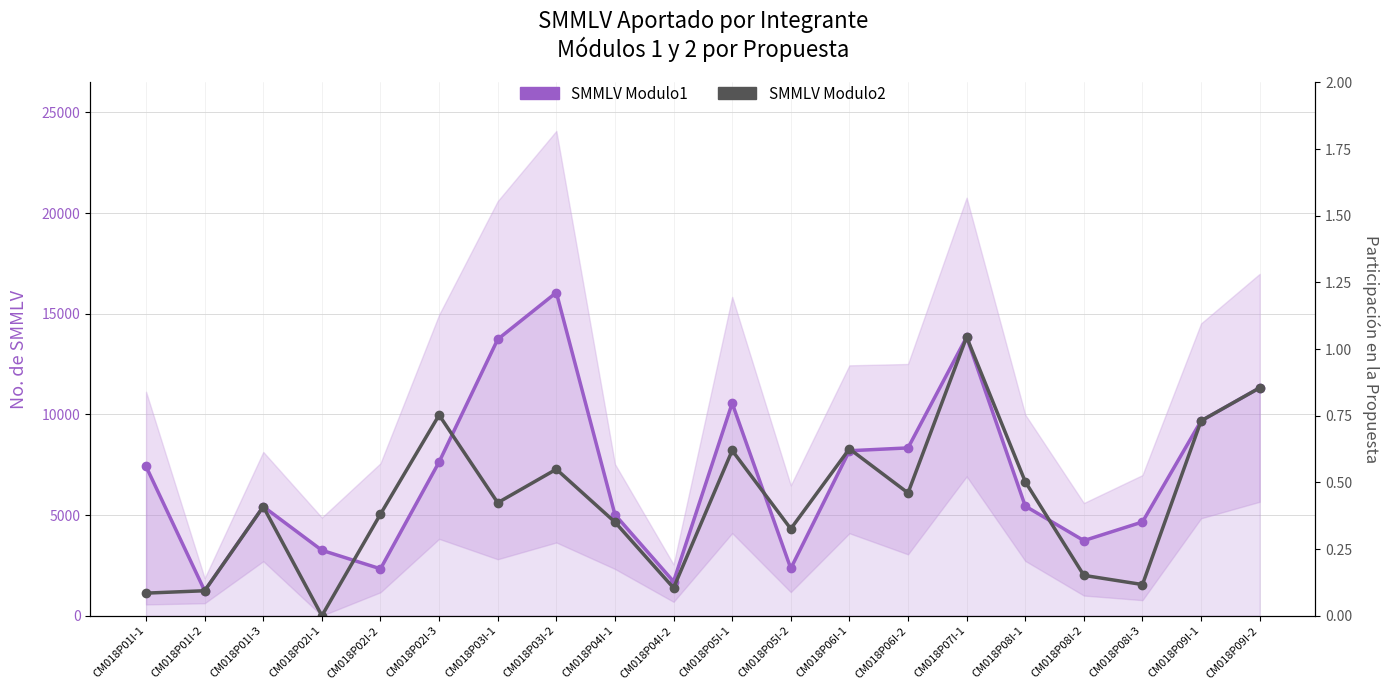

At how many categories does at least one series exceed 7470?

9